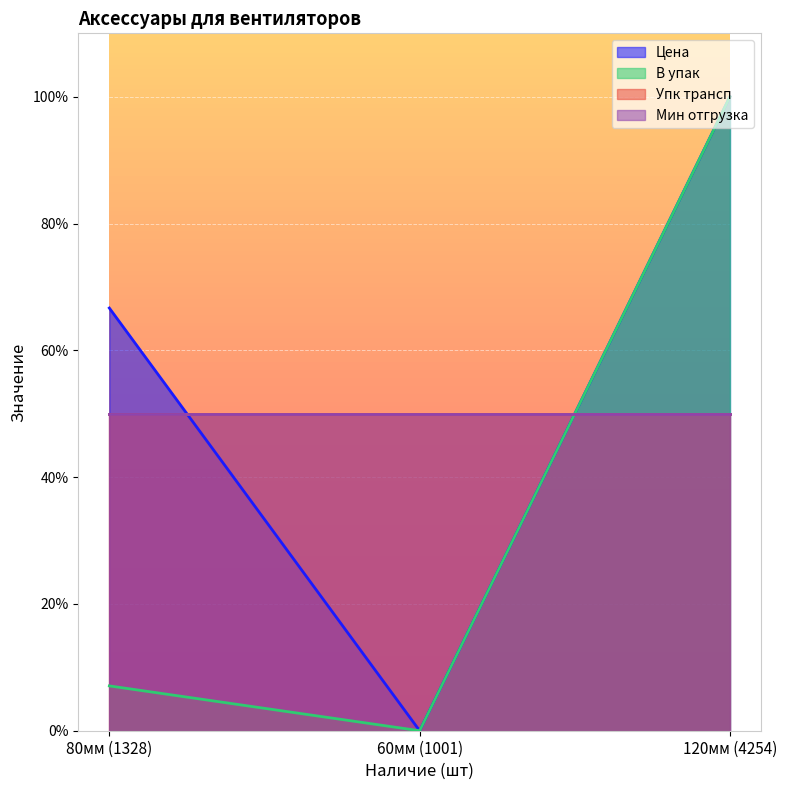

At how many categories does at least one series exceed 67?

1